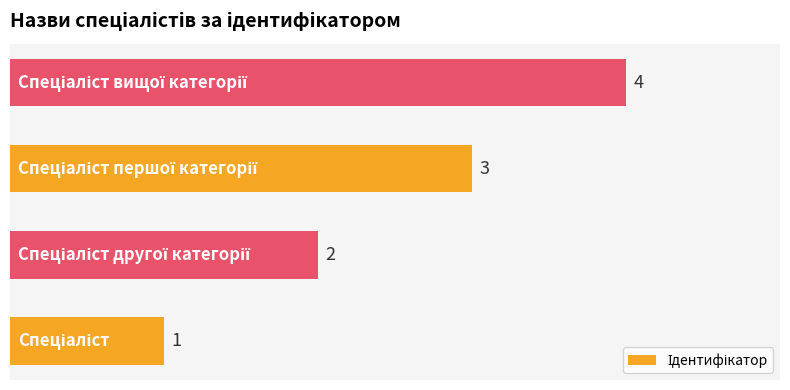

What is the greatest value displayed?

4